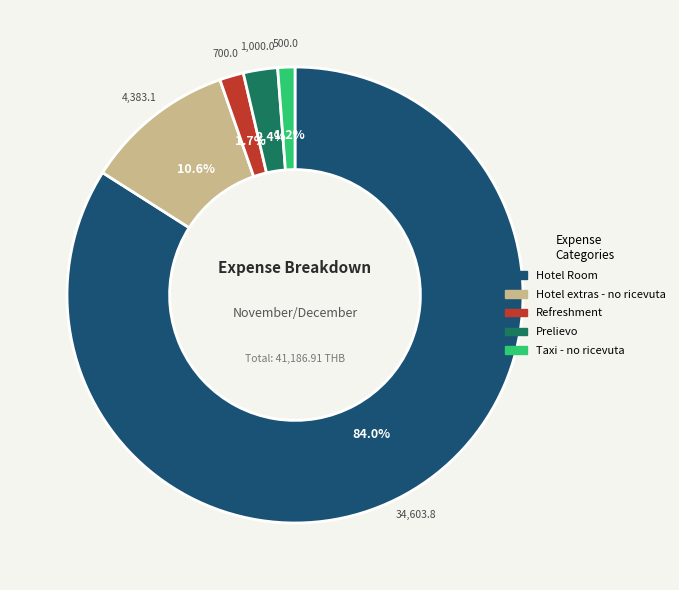

Does Prelievo represent more than half of the total?

No